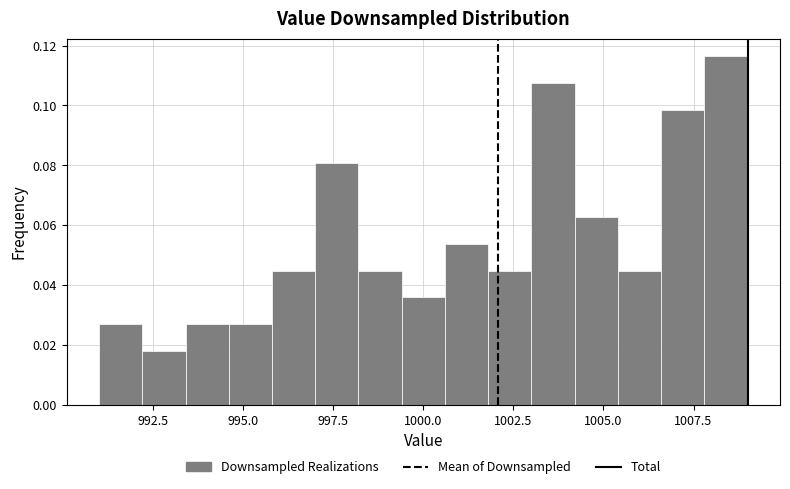

Read against the x-axis, roughly where is the centre of the tallest bar?

1008.5